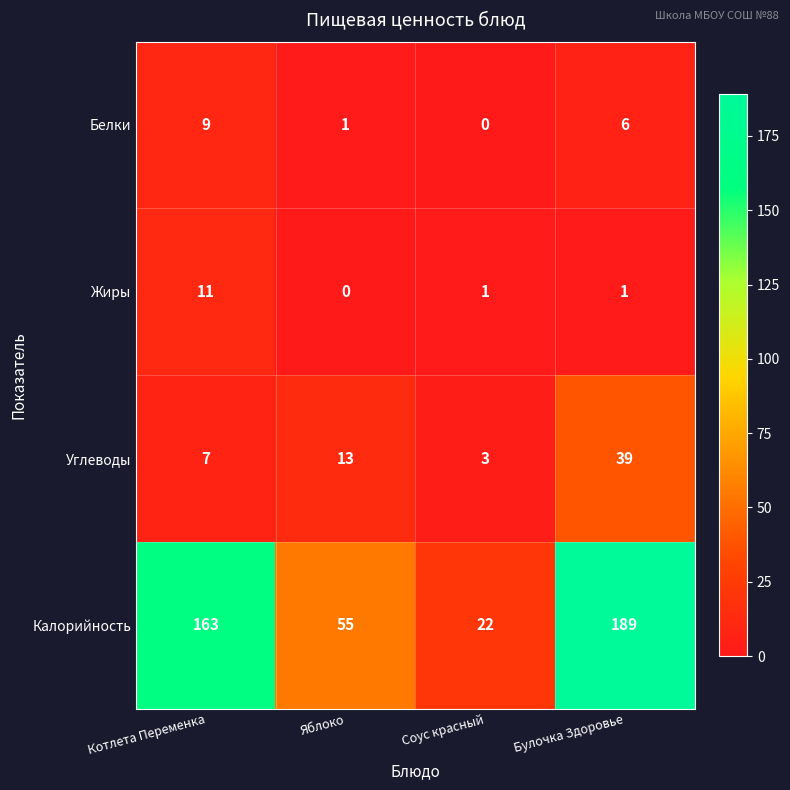

What is the spread (max minus min) of values at Котлета Переменка?

156